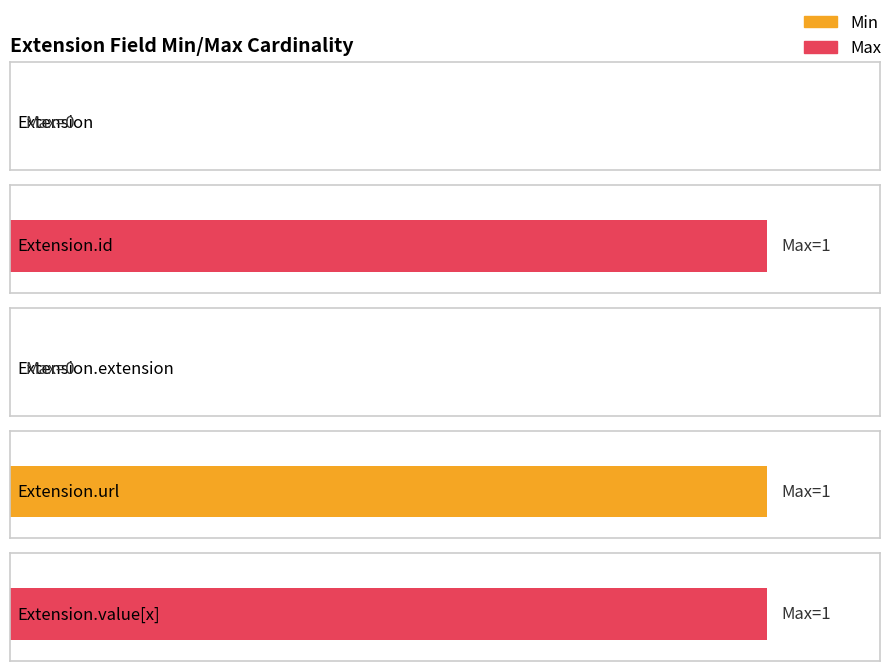

How many Min values are between 0 and 1?

5